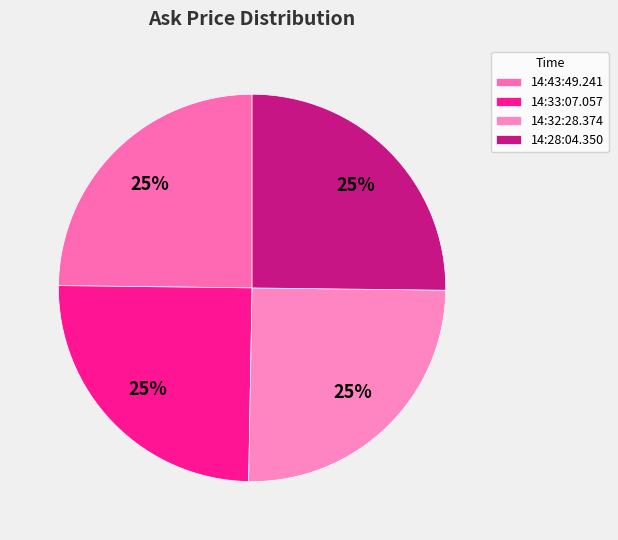

True or false: 14:28:04.350 accounts for 25% of the total.

True